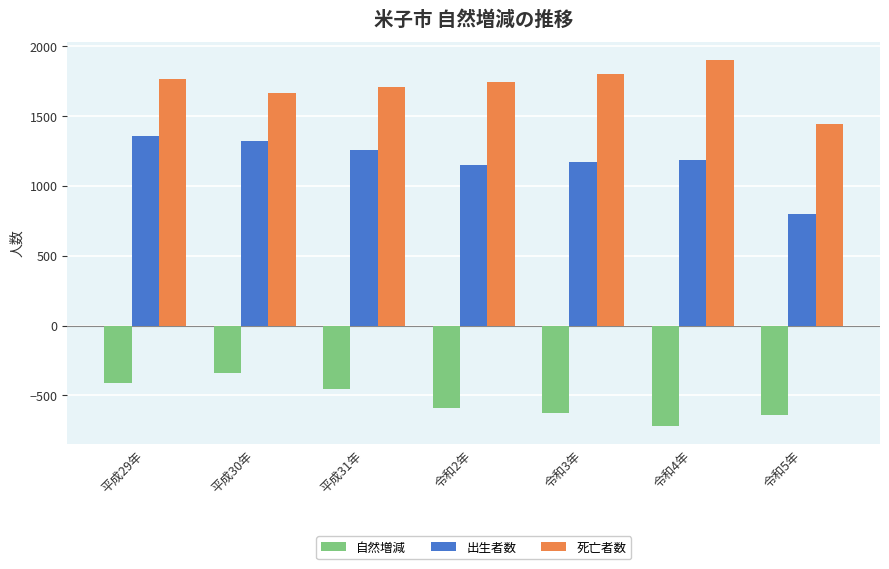

Rank the series at 令和5年 from highest to lowest value.

死亡者数, 出生者数, 自然増減